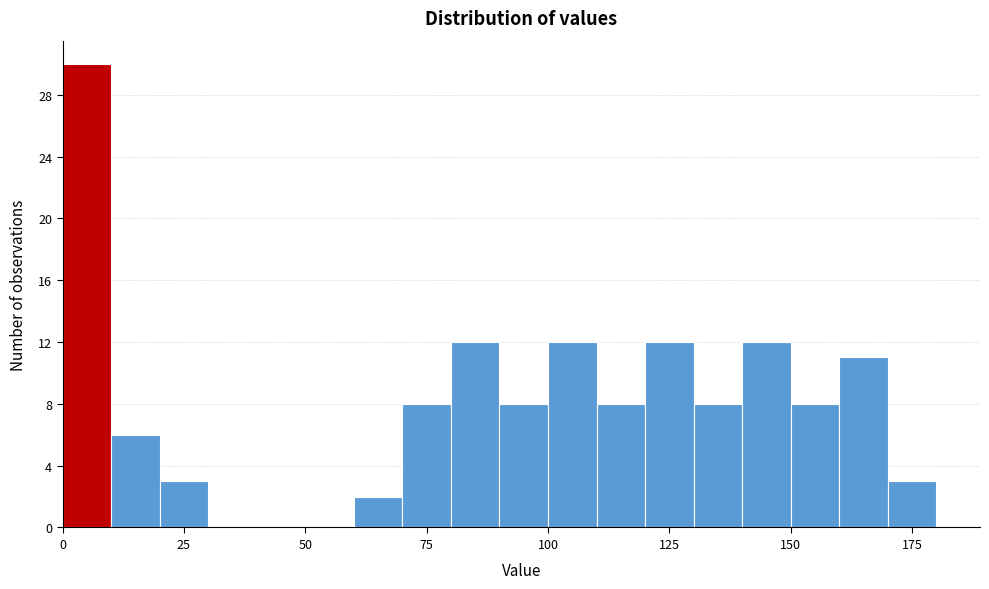

Around what value on the x-axis is the tallest bar? Give the approximate position of its centre, as read against the axis.

5